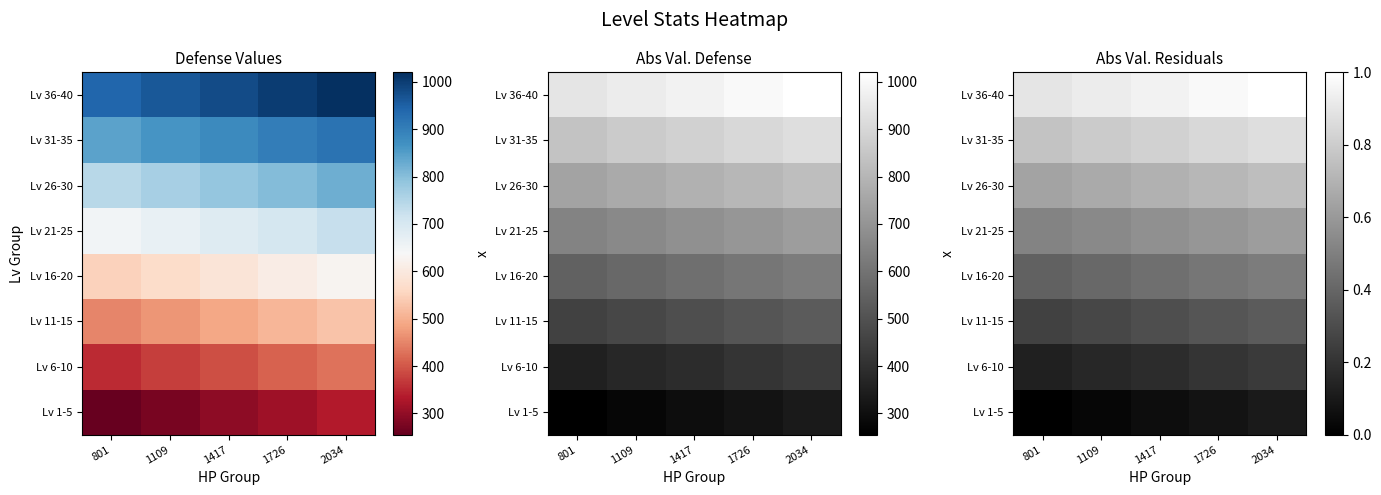

How many series are shown in this chart?

8